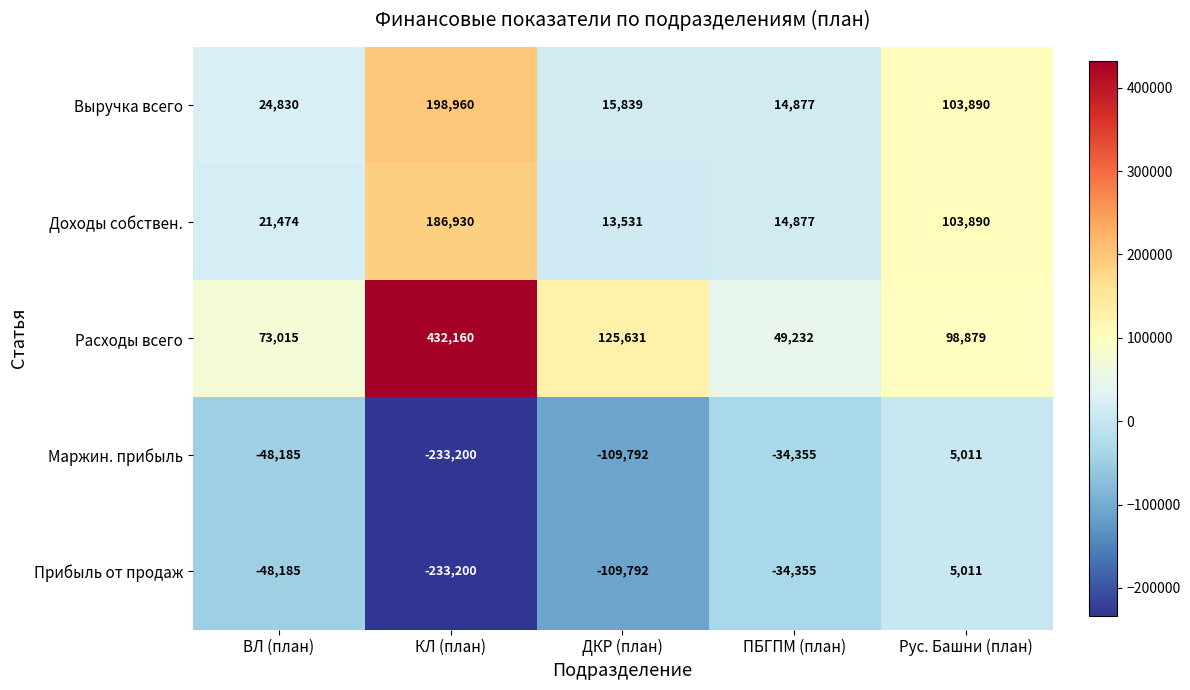

How many series are shown in this chart?

5